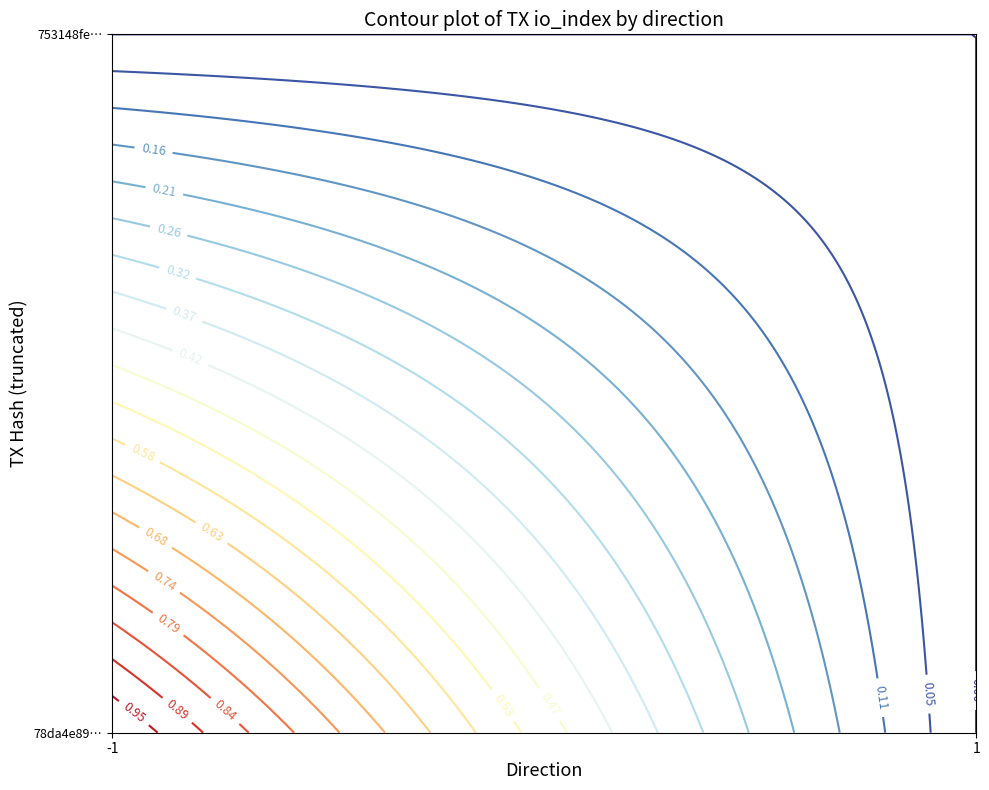

Is the value of 78da4e896cbb8ff414d291dc7ad3f49382dcc48 at io_index greater than the value of 753148fea42605dfeb2ec1699cdb5351d90538b at io_index?

Yes